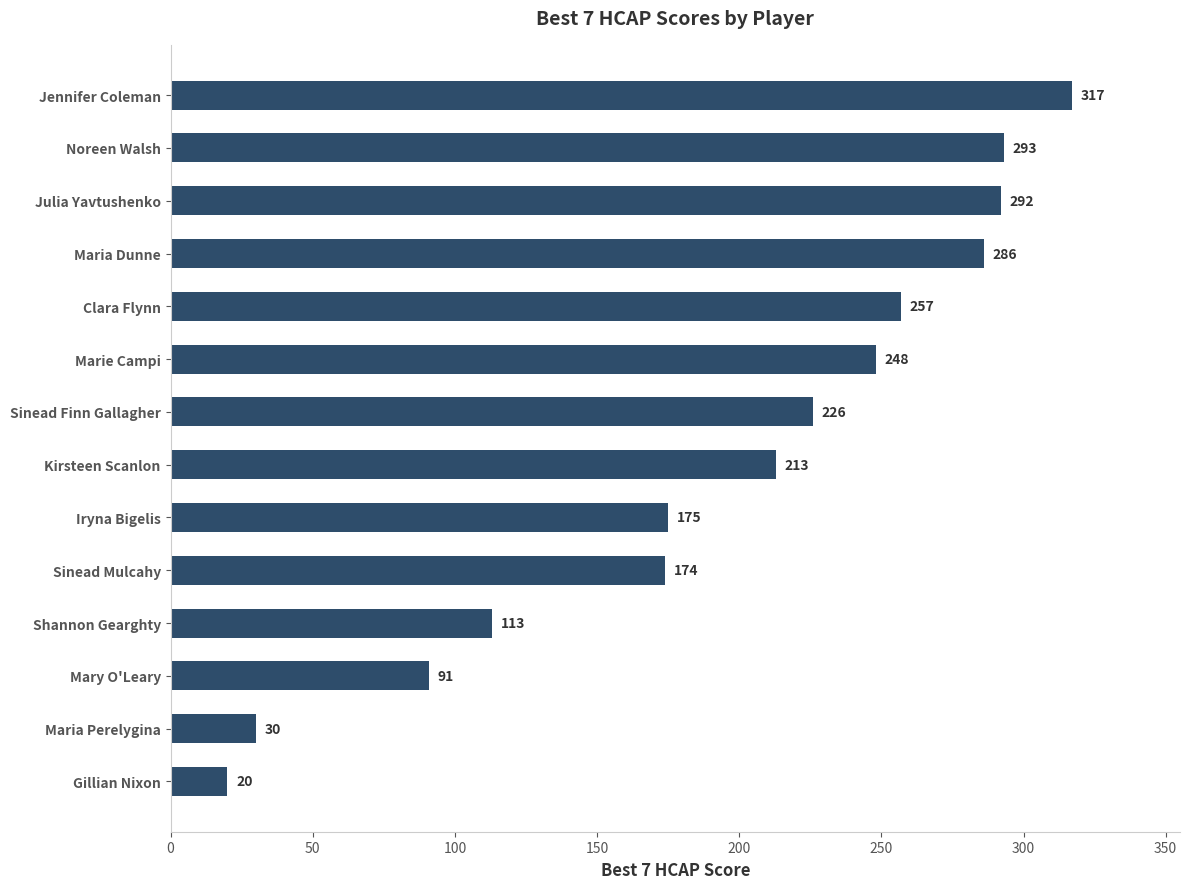

What is the maximum value shown in the chart?

317